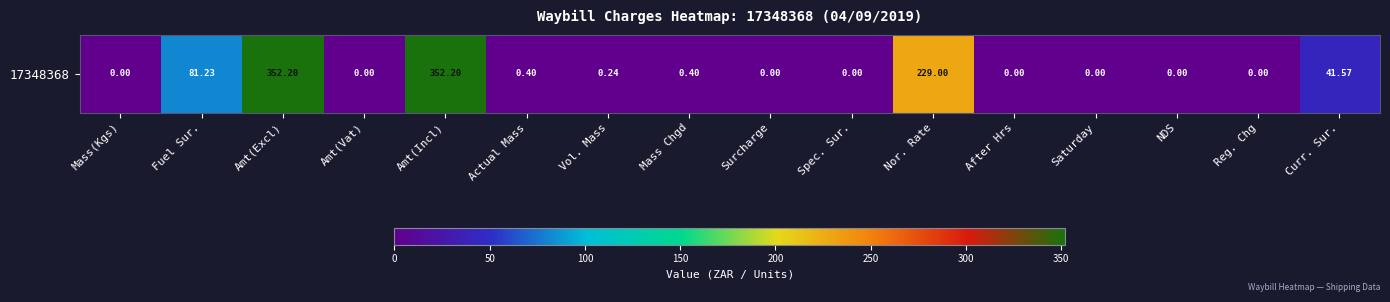

Is it true that the value at Curr. Sur. is 65.2?

False